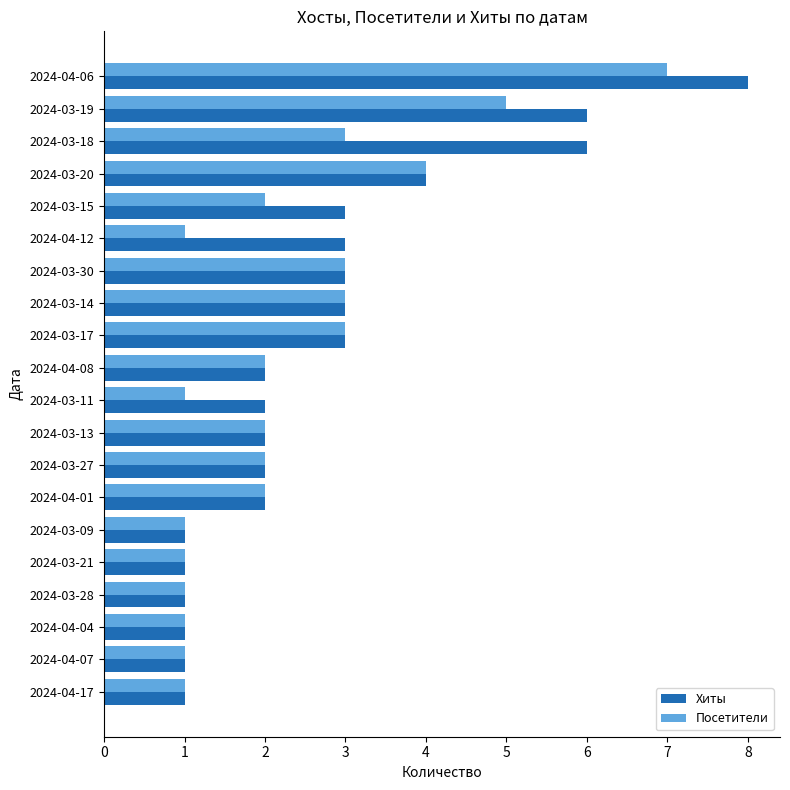

Count the number of data series in this chart.

2